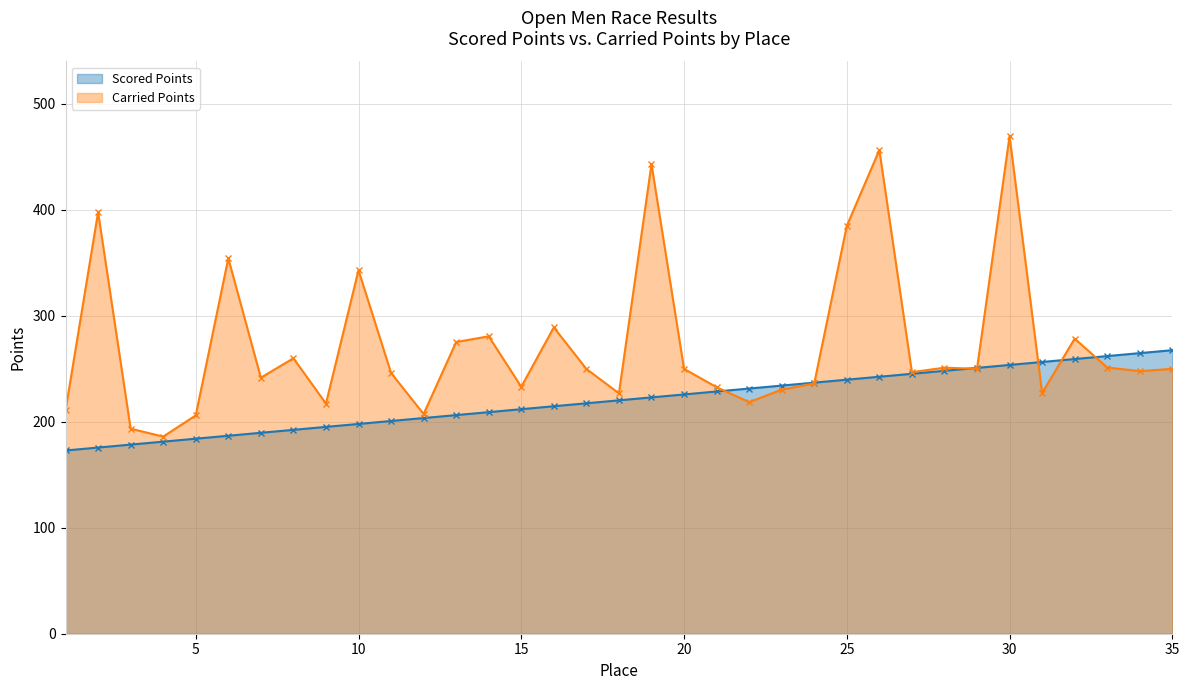

What is the difference between the Carried Points values at 21 and 7?

9.0